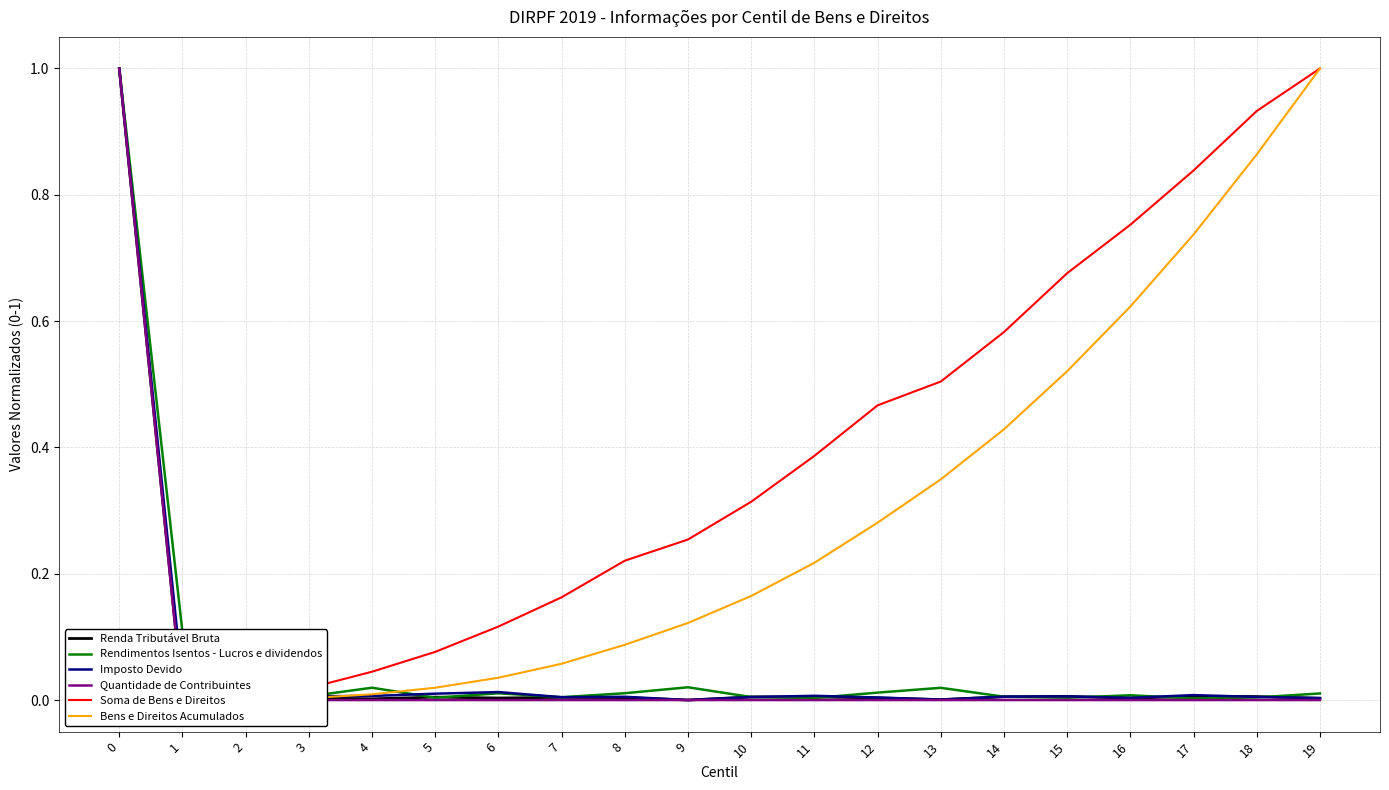

Which series ends up on top after the final intersection of Rendimentos Isentos - Lucros e dividendos and Renda Tributável Bruta?

Rendimentos Isentos - Lucros e dividendos